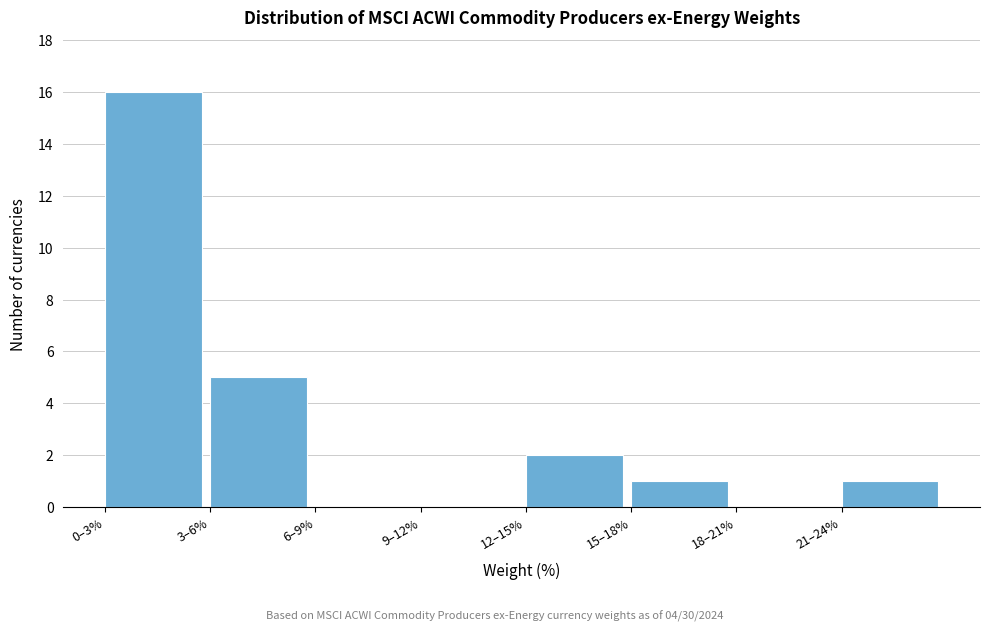

Reading left to right, extract all data points from this chart.

0–3%=16	3–6%=5	6–9%=0	9–12%=0	12–15%=2	15–18%=1	18–21%=0	21–24%=1